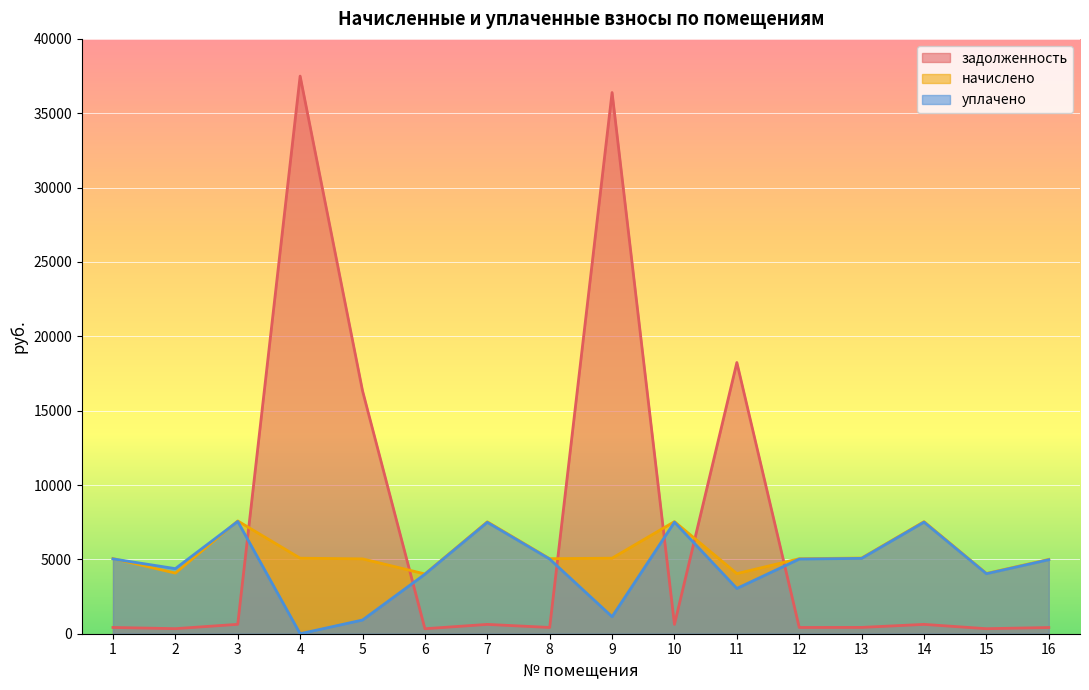

At 12, list the series in order from smallest to largest.

задолженность, уплачено, начислено